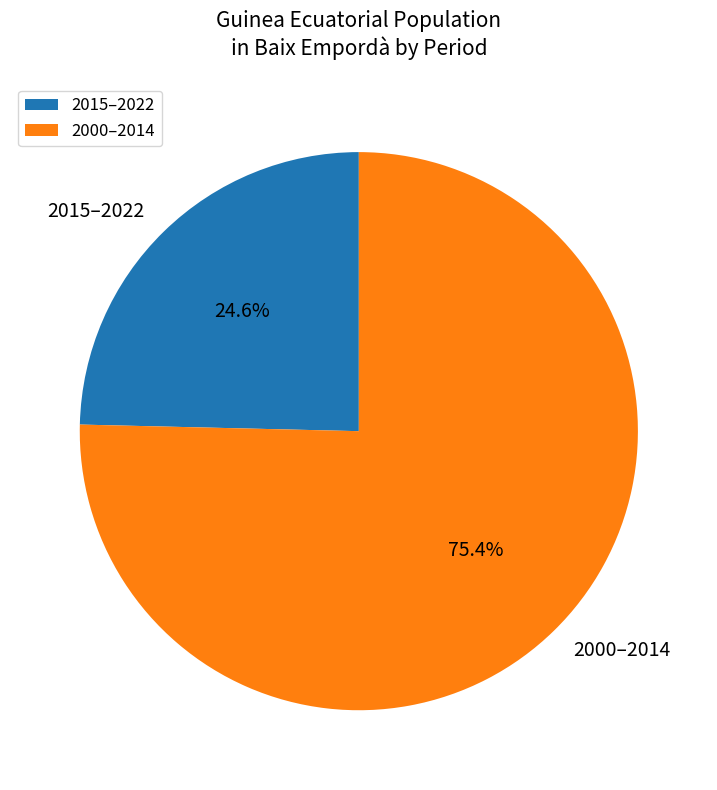

Does any single category account for the majority?

Yes